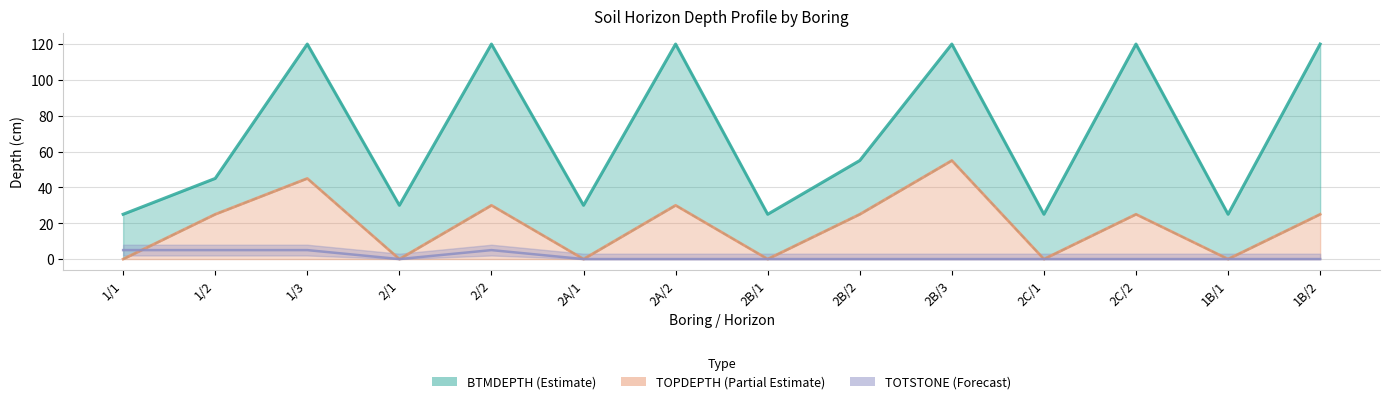

In TOPDEPTH line, how many points are lower than both neighbors (excluding endpoints)?

5